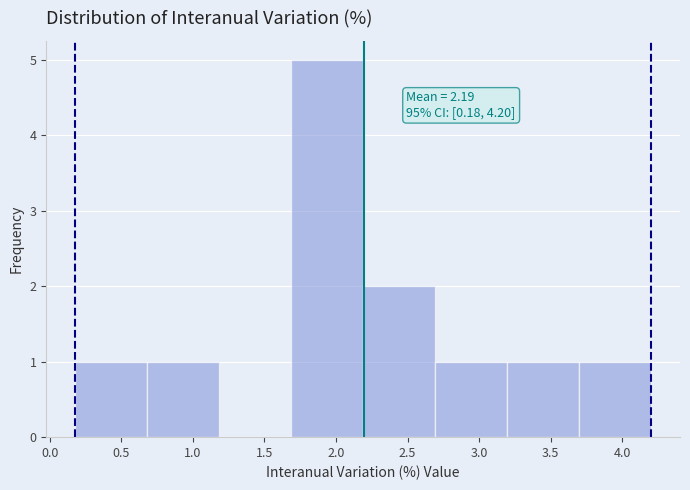

Which range on the x-axis has the tallest bar?

1.7 to 2.2